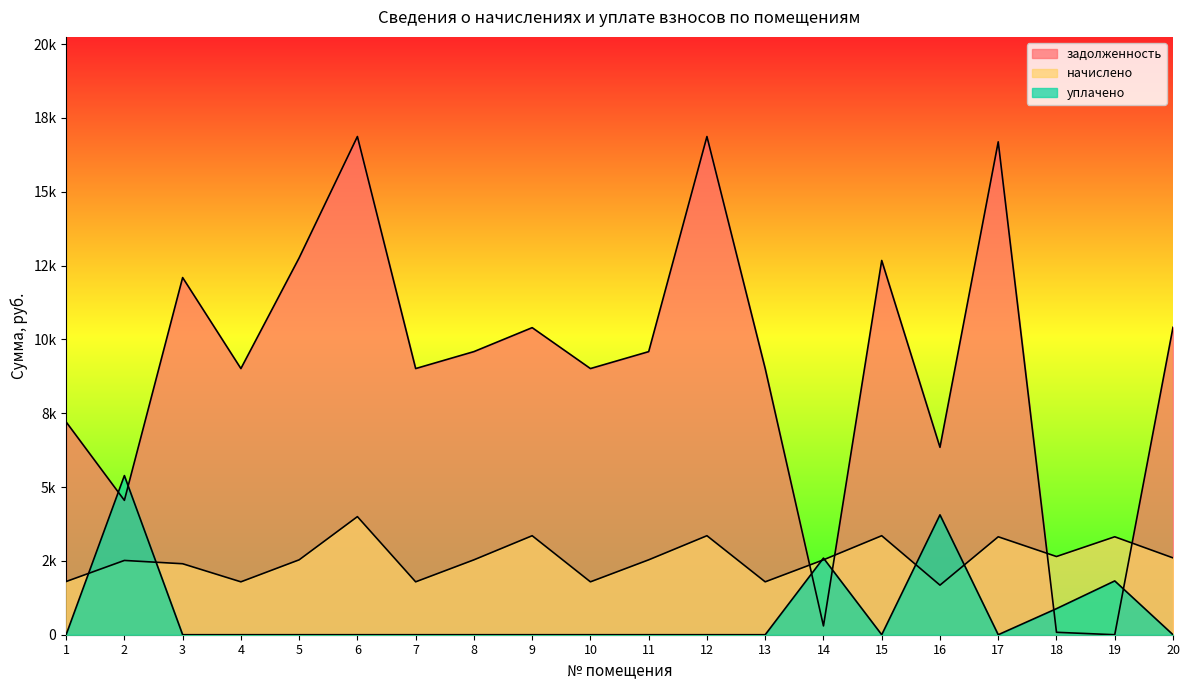

Between 9 and 12, which series saw the biggest shift?

задолженность